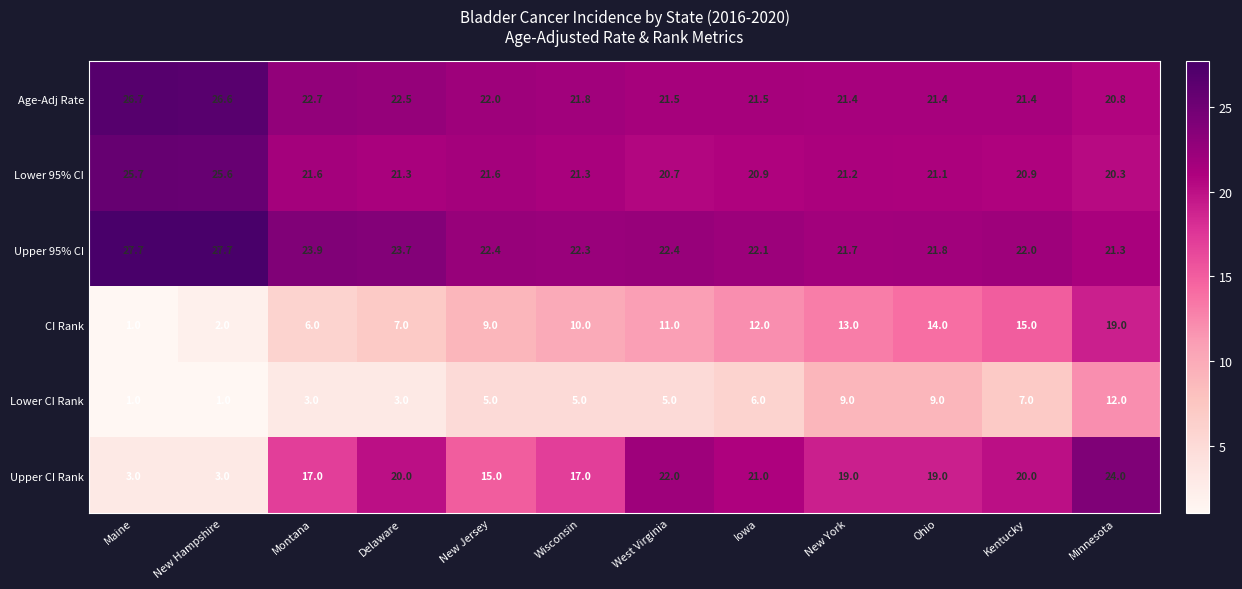

Which series has the largest range (max minus min)?

Upper CI Rank